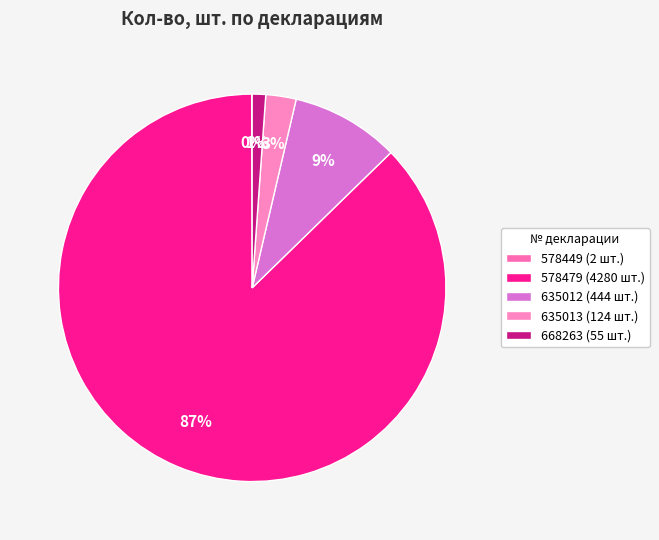

To the nearest percent, what portion does 635012 represent?

9%